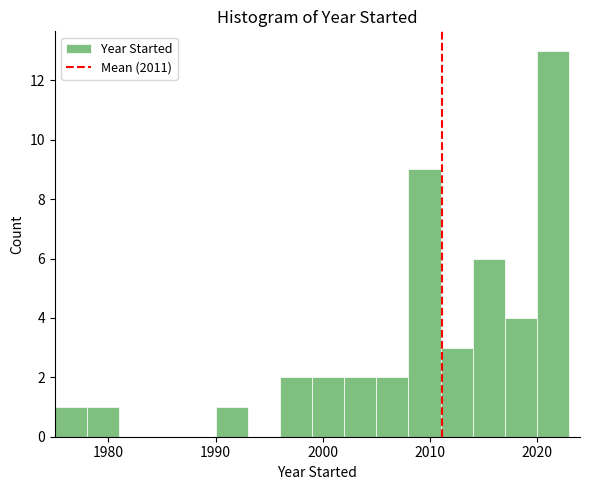

Around what value on the x-axis is the tallest bar? Give the approximate position of its centre, as read against the axis.

2022